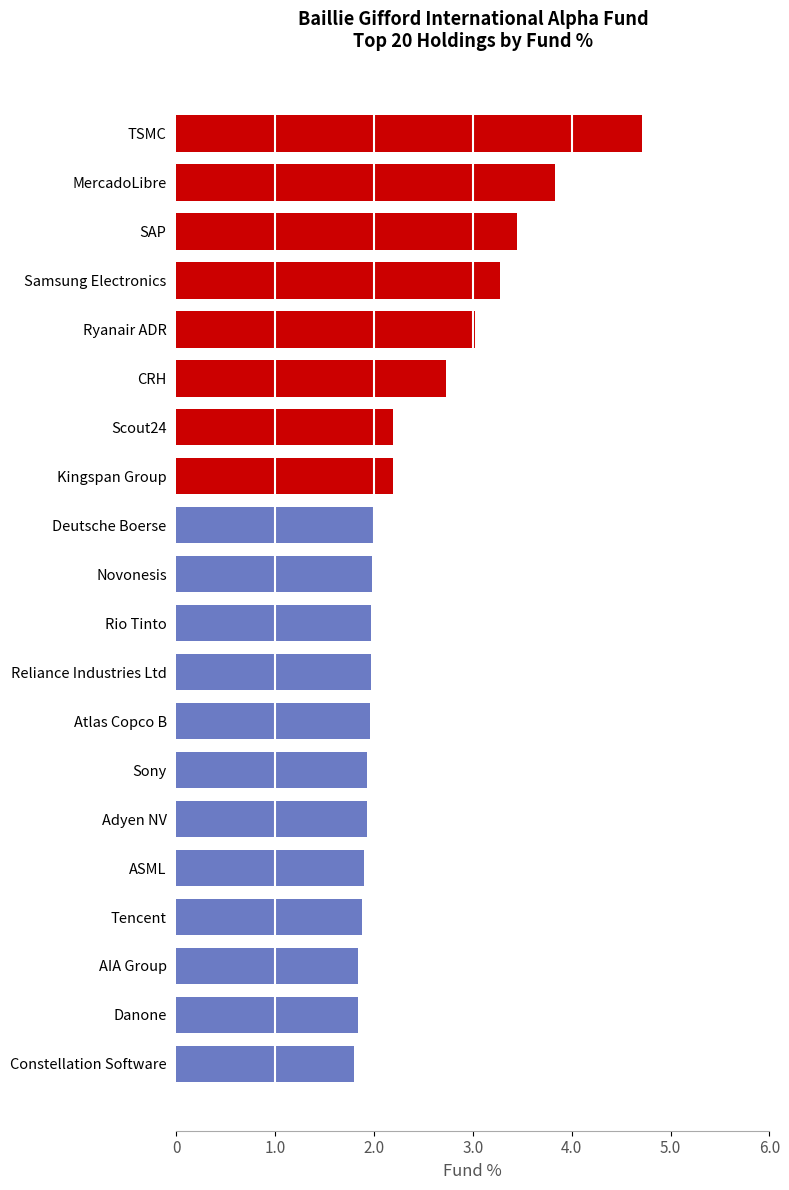

What is the change in value from Rio Tinto to Samsung Electronics?

+1.3